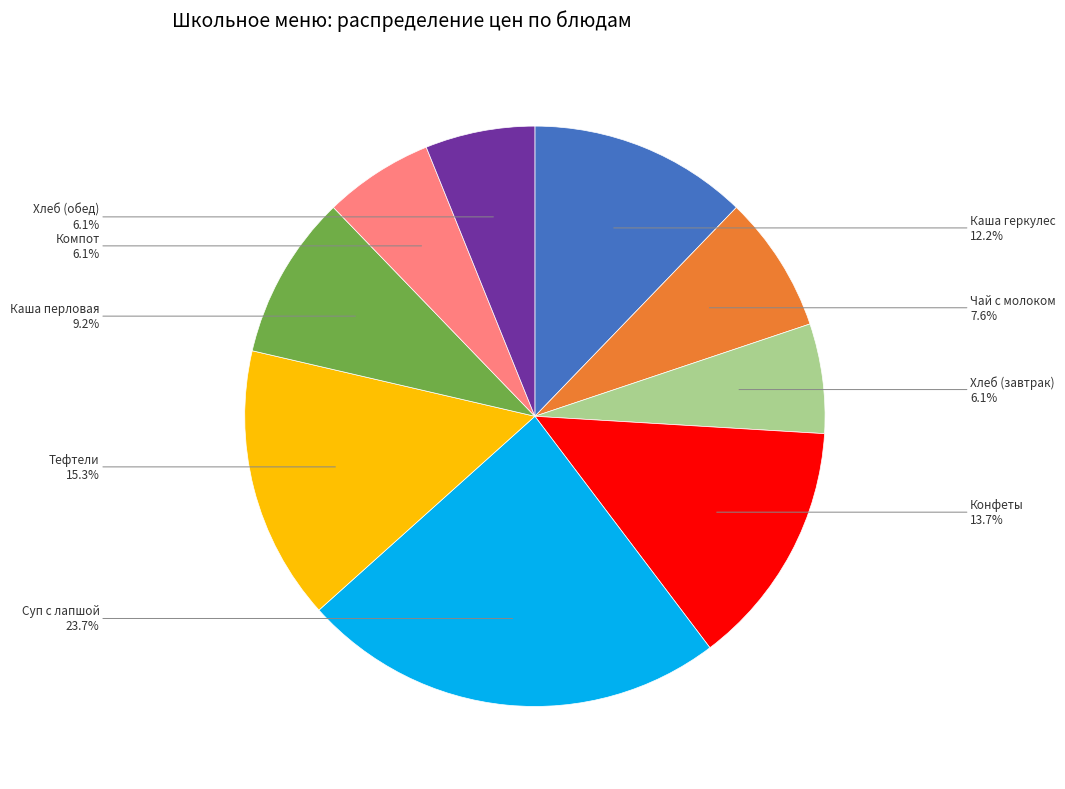

Approximately how many times larger is the value at Компот compared to Конфеты?

0.4